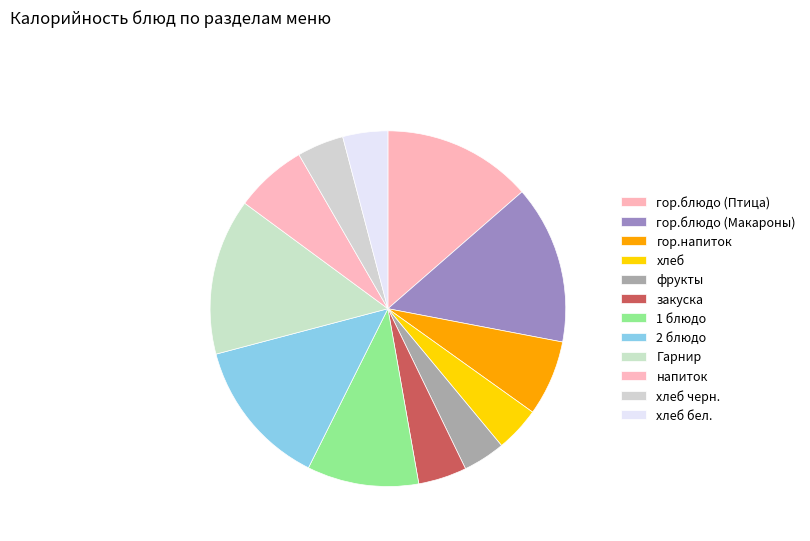

What portion of the pie excludes хлеб черн.?

95.8%